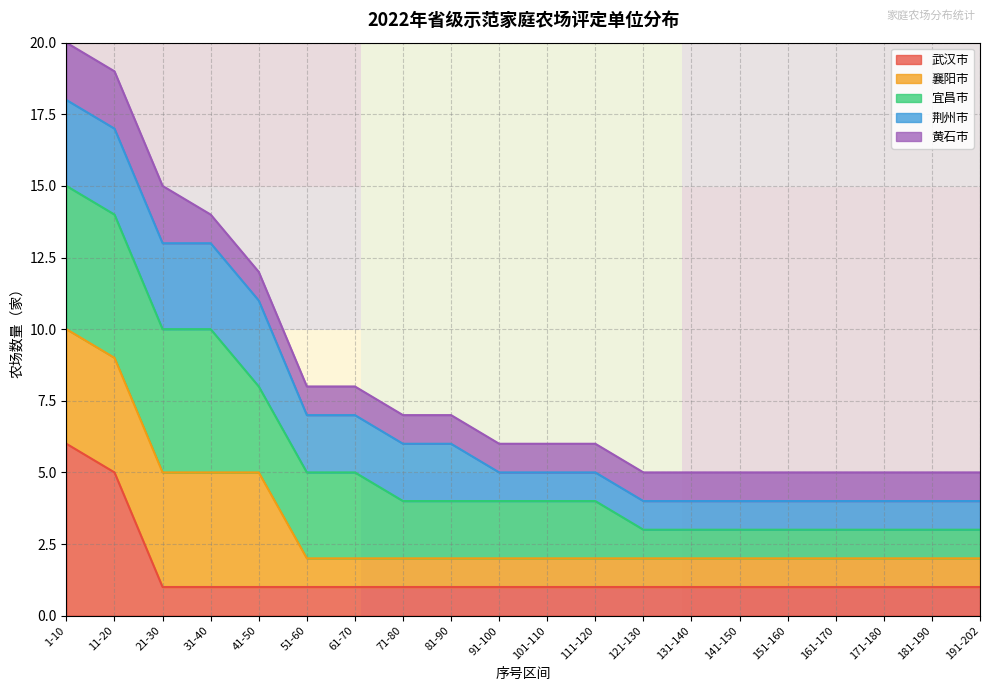

At which label does 武汉市 reach its peak?

1-10